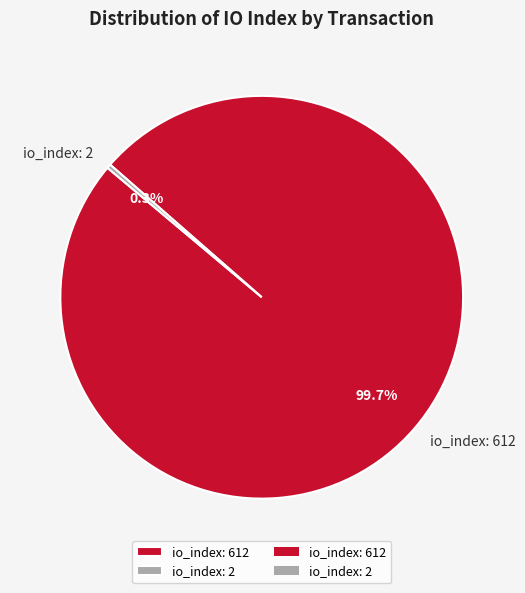

The io_index: 612 slice represents 93% of the pie. True or false?

False